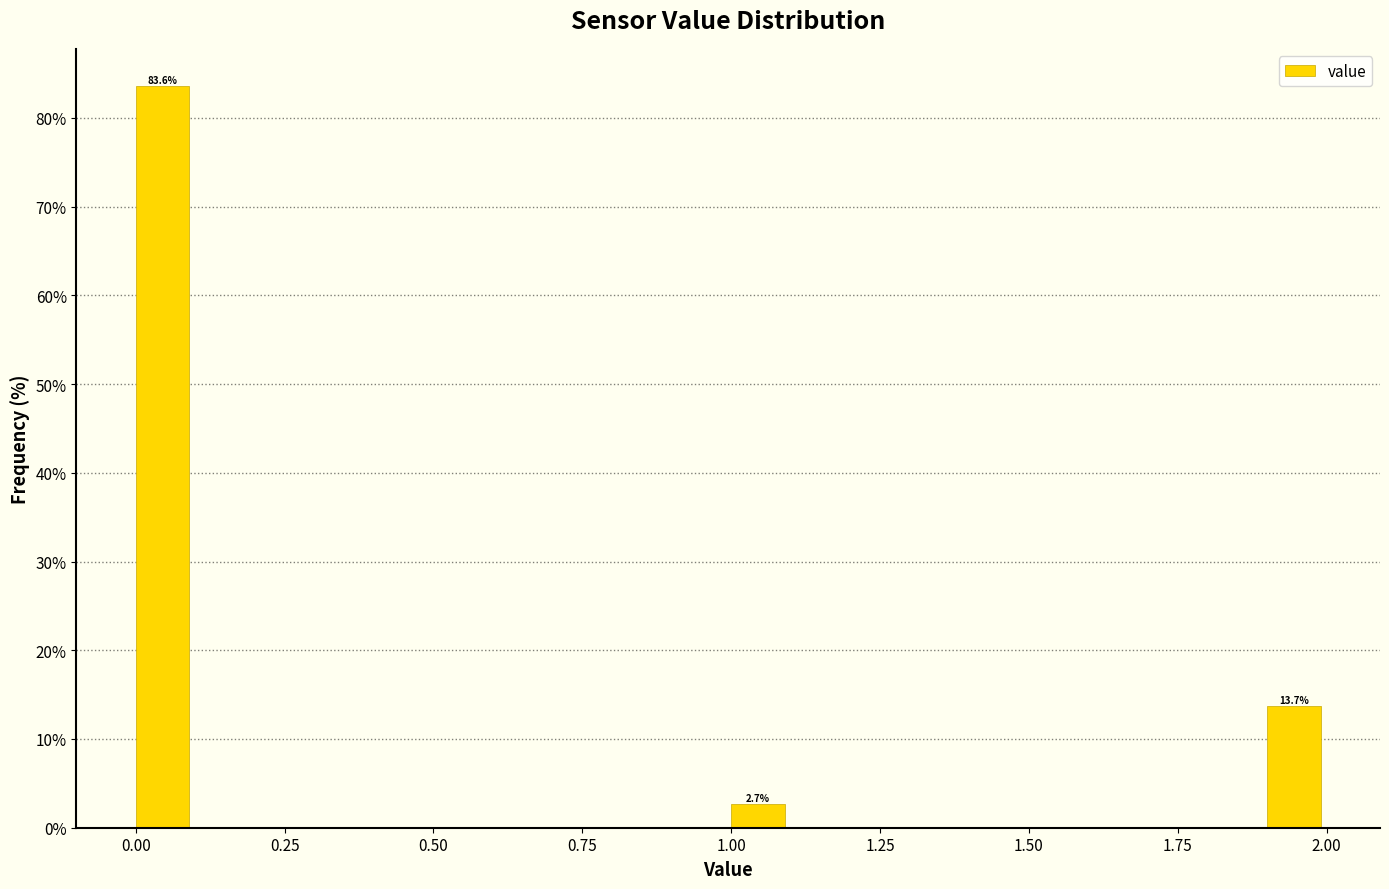

Read against the x-axis, roughly where is the centre of the tallest bar?

0.05